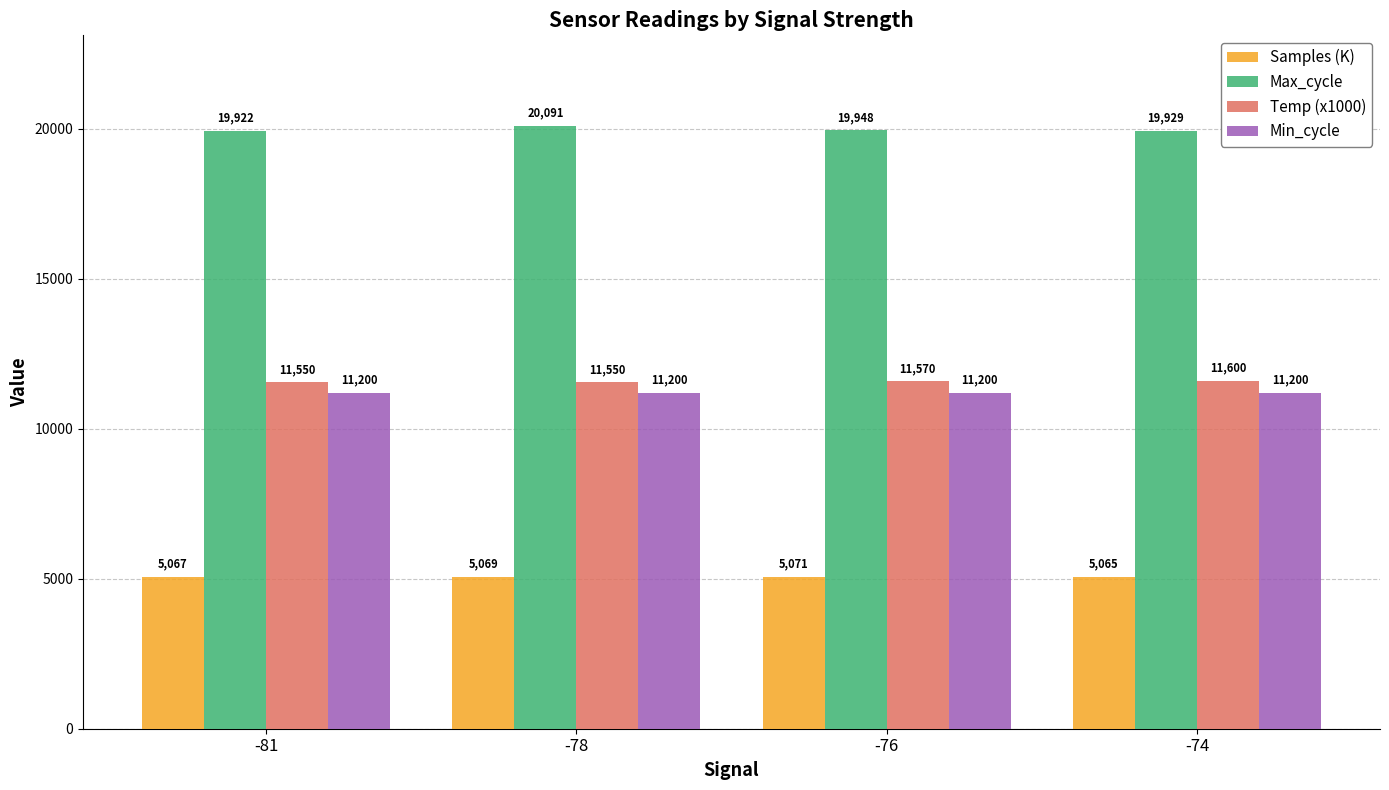

Reading left to right, list all the values displayed in this chart.

Samples (K): 5067	5069	5071	5065
Max_cycle: 19922	20091	19948	19929
Temp (x1000): 11550	11550	11570	11600
Min_cycle: 11200	11200	11200	11200